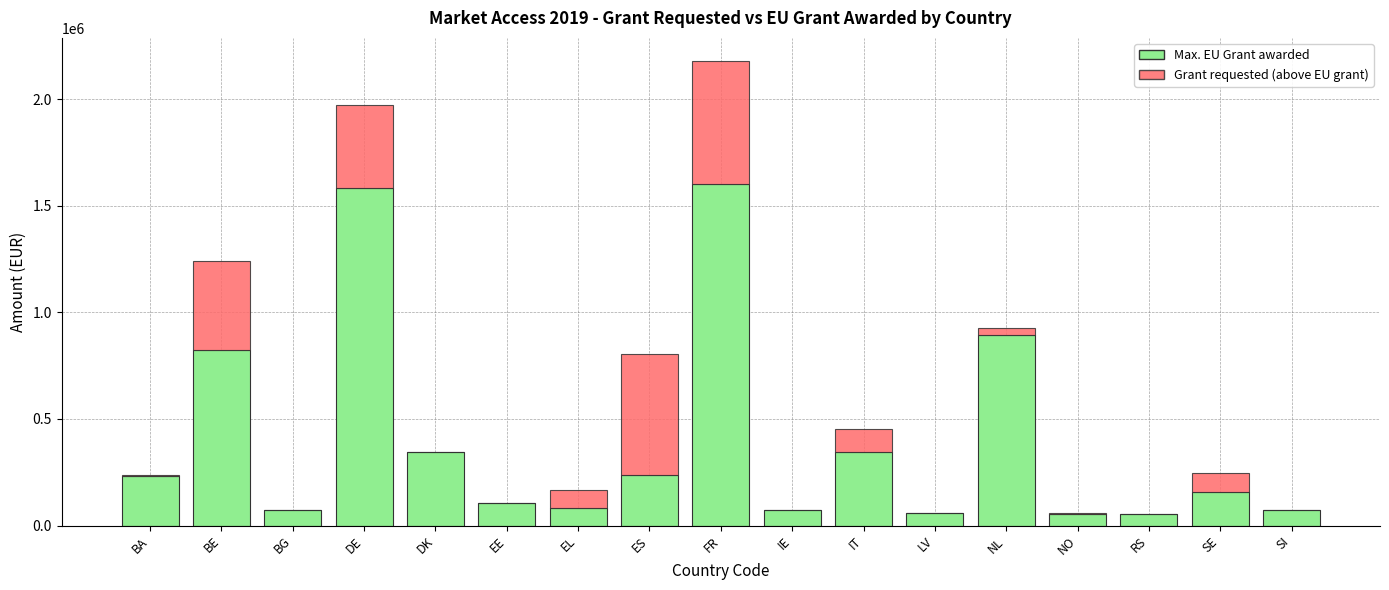

Where does the Max. EU Grant awarded series first go above 158375?

BA